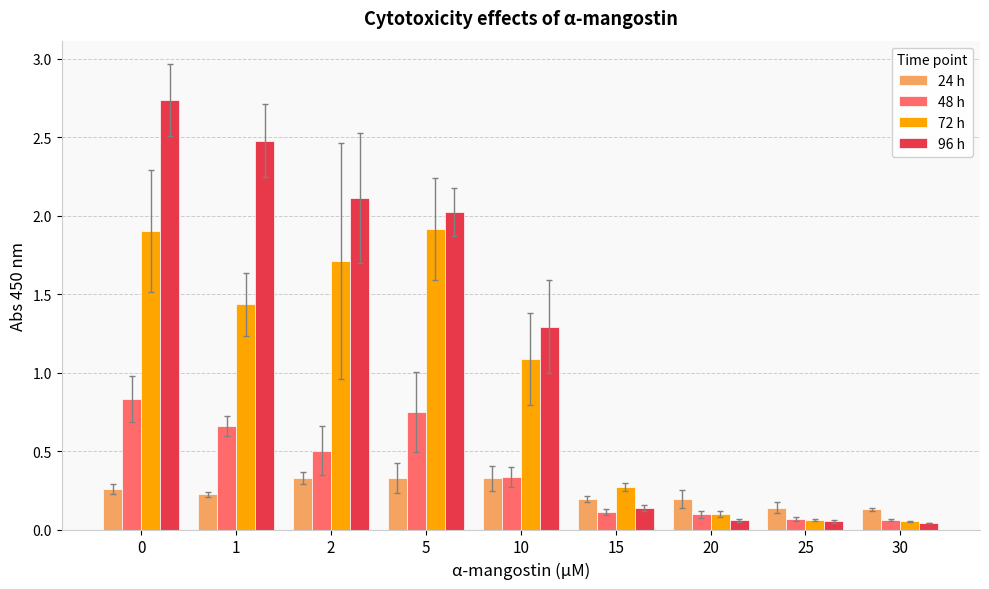

At 1, list the series in order from largest to smallest.

96 h, 72 h, 48 h, 24 h